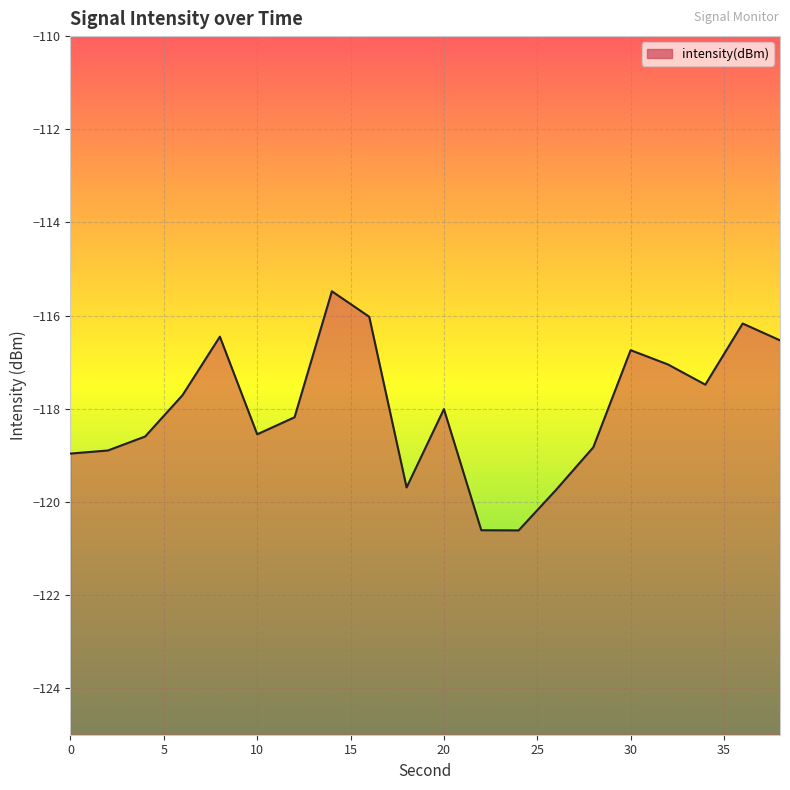

Rank the categories by value from lowest to highest.

24, 22, 26, 18, 0, 2, 28, 4, 10, 12, 20, 6, 34, 32, 30, 38, 8, 36, 16, 14